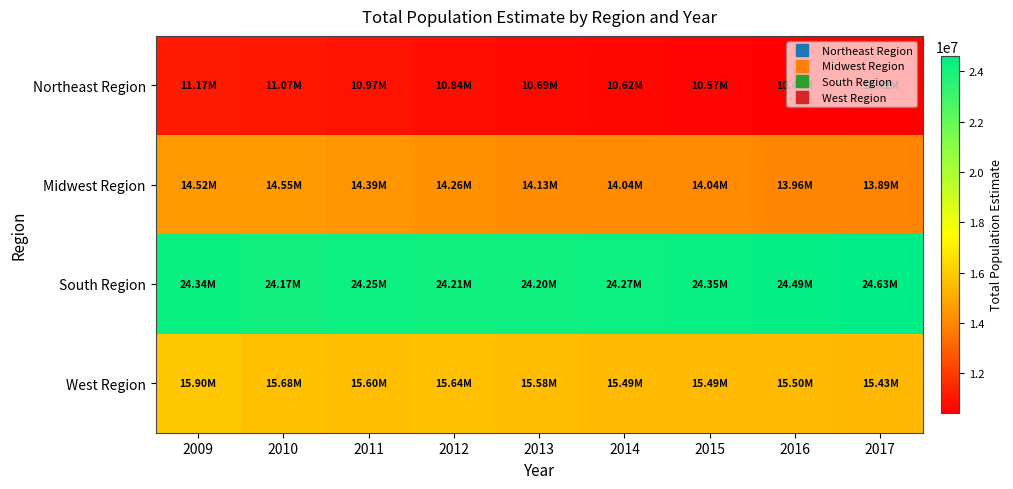

What is the total value across all series at 2009?

65927475